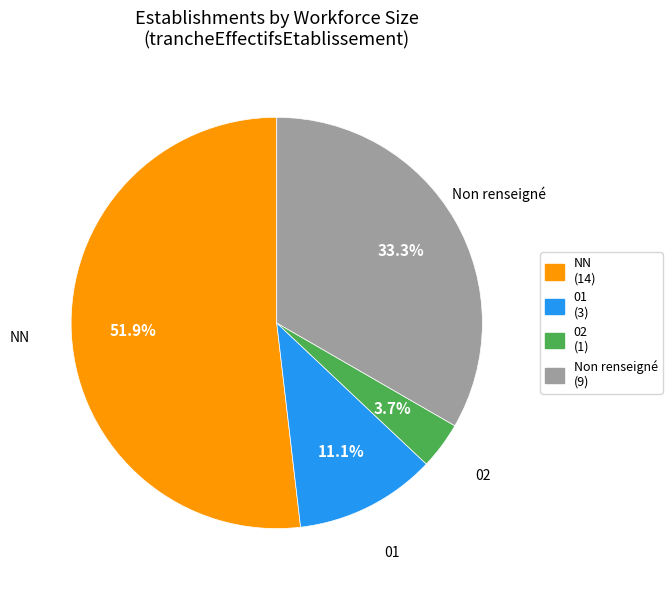

What is the majority slice?

NN (14)